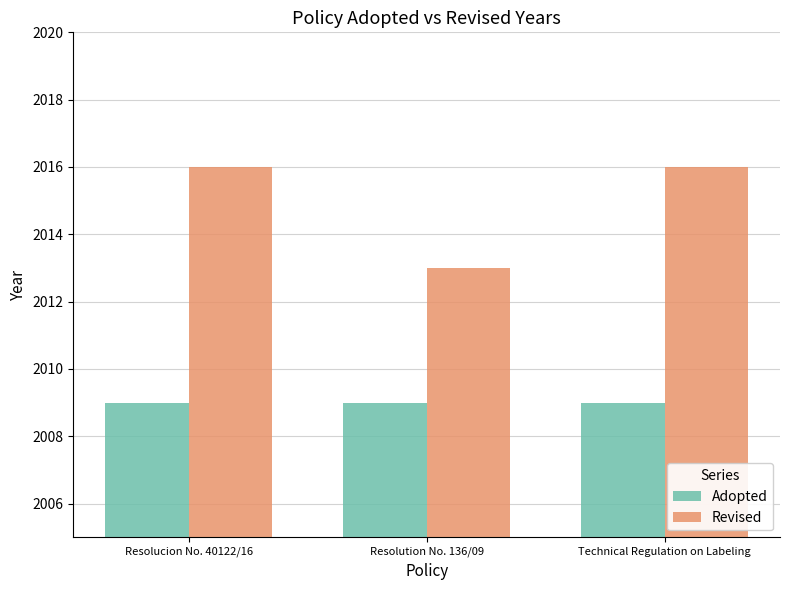

Count the Revised values in the range 2013 to 2016.

3